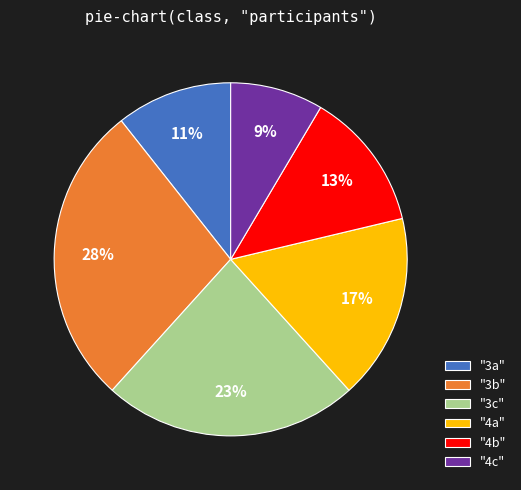

Count the number of slices in the pie.

6